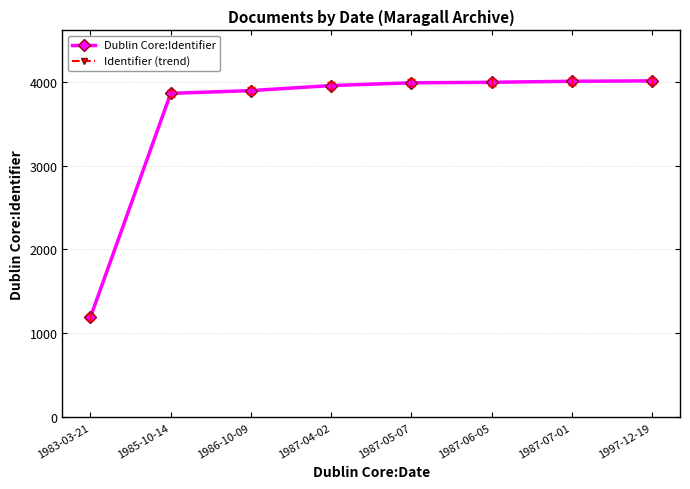

List the labels in order of Dublin Core:Identifier value, smallest first.

1983-03-21, 1985-10-14, 1986-10-09, 1987-04-02, 1987-05-07, 1987-06-05, 1987-07-01, 1997-12-19